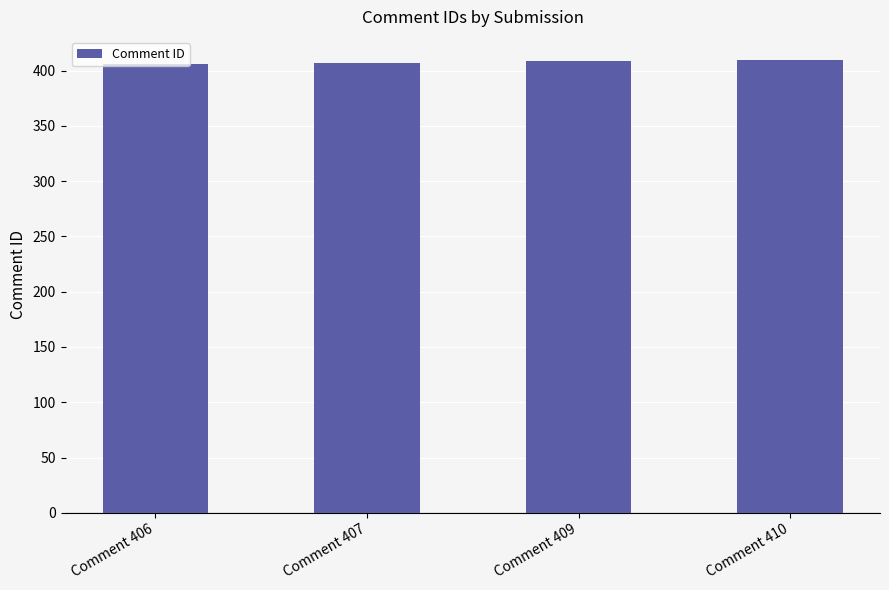

What is the difference between the second highest and second lowest values?

2